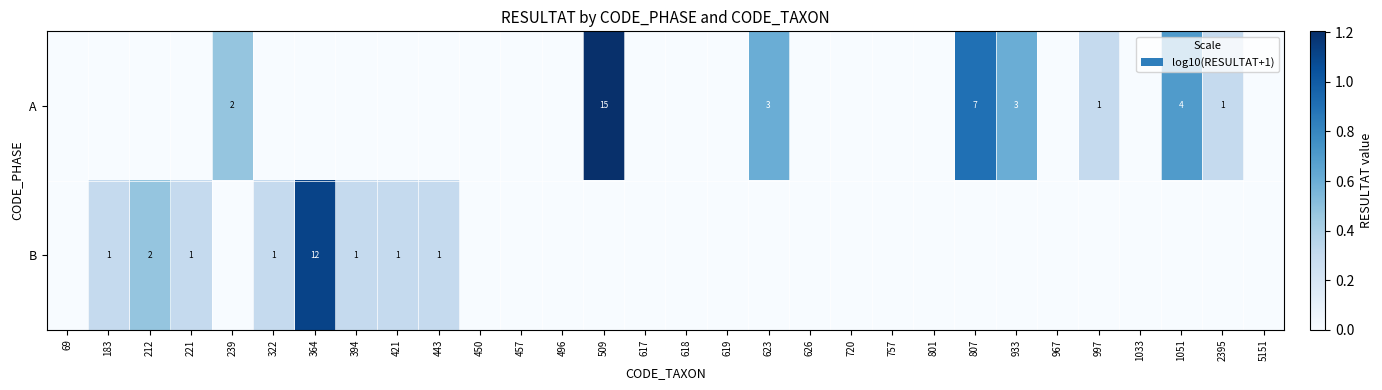

The value of B at 212 is 2. True or false?

True